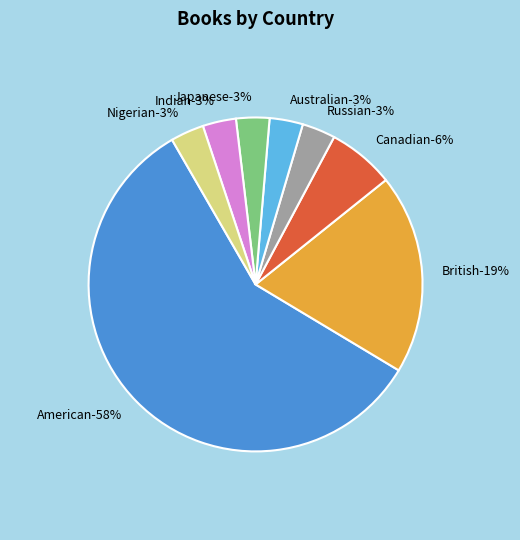

What is the smallest slice in the pie chart?

Russian